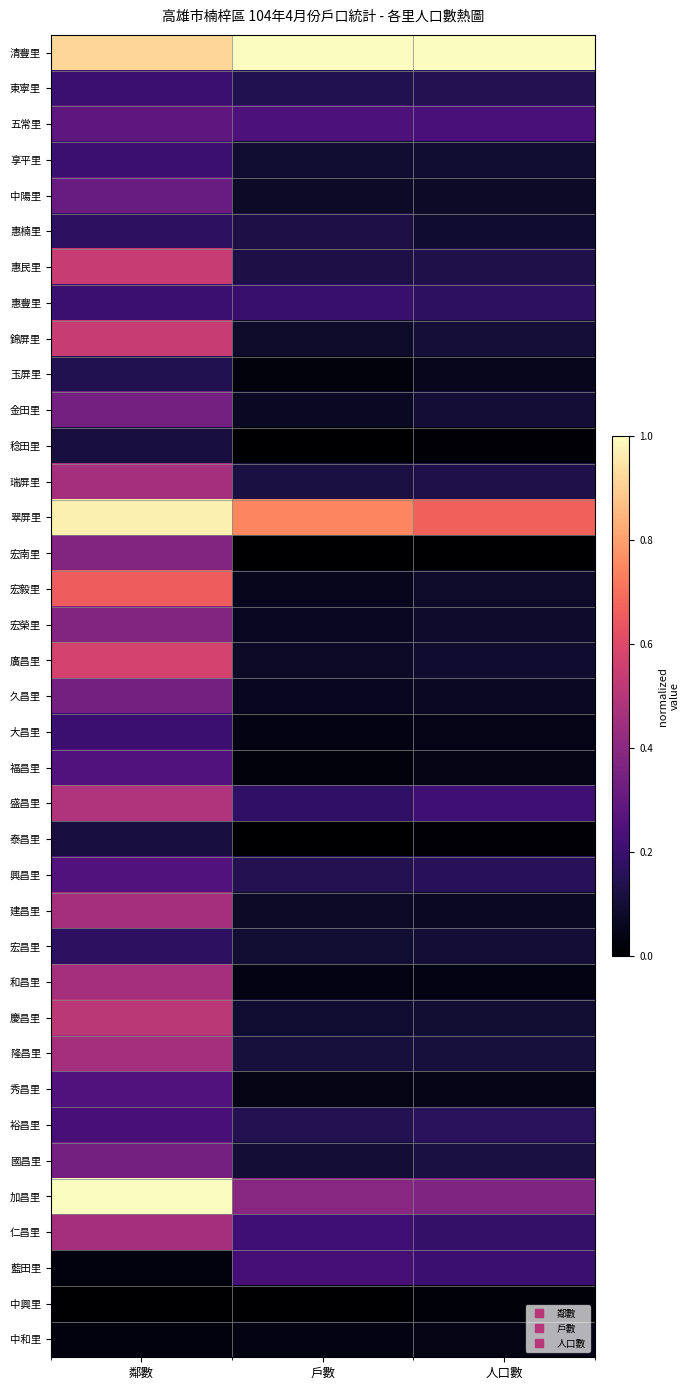

Reading left to right, extract all data points from this chart.

清豐里: 鄰數=0.9	戶數=1.0	人口數=1.0
東寧里: 鄰數=0.2	戶數=0.1	人口數=0.1
五常里: 鄰數=0.3	戶數=0.2	人口數=0.2
享平里: 鄰數=0.2	戶數=0.1	人口數=0.1
中陽里: 鄰數=0.3	戶數=0.1	人口數=0.1
惠楠里: 鄰數=0.2	戶數=0.1	人口數=0.1
惠民里: 鄰數=0.5	戶數=0.1	人口數=0.1
惠豐里: 鄰數=0.2	戶數=0.2	人口數=0.2
錦屏里: 鄰數=0.5	戶數=0.1	人口數=0.1
玉屏里: 鄰數=0.1	戶數=0.0	人口數=0.1
金田里: 鄰數=0.3	戶數=0.1	人口數=0.1
稔田里: 鄰數=0.1	戶數=0.0	人口數=0.0
瑞屏里: 鄰數=0.5	戶數=0.1	人口數=0.1
翠屏里: 鄰數=1.0	戶數=0.7	人口數=0.7
宏南里: 鄰數=0.4	戶數=0.0	人口數=0.0
宏毅里: 鄰數=0.7	戶數=0.1	人口數=0.1
宏榮里: 鄰數=0.4	戶數=0.1	人口數=0.1
廣昌里: 鄰數=0.6	戶數=0.1	人口數=0.1
久昌里: 鄰數=0.3	戶數=0.1	人口數=0.1
大昌里: 鄰數=0.2	戶數=0.0	人口數=0.0
福昌里: 鄰數=0.3	戶數=0.0	人口數=0.0
盛昌里: 鄰數=0.5	戶數=0.2	人口數=0.2
泰昌里: 鄰數=0.1	戶數=0.0	人口數=0.0
興昌里: 鄰數=0.3	戶數=0.1	人口數=0.2
建昌里: 鄰數=0.5	戶數=0.1	人口數=0.1
宏昌里: 鄰數=0.2	戶數=0.1	人口數=0.1
和昌里: 鄰數=0.5	戶數=0.0	人口數=0.0
慶昌里: 鄰數=0.5	戶數=0.1	人口數=0.1
隆昌里: 鄰數=0.5	戶數=0.1	人口數=0.1
秀昌里: 鄰數=0.3	戶數=0.0	人口數=0.0
裕昌里: 鄰數=0.2	戶數=0.1	人口數=0.2
國昌里: 鄰數=0.3	戶數=0.1	人口數=0.1
加昌里: 鄰數=1.0	戶數=0.4	人口數=0.4
仁昌里: 鄰數=0.5	戶數=0.2	人口數=0.2
藍田里: 鄰數=0.0	戶數=0.2	人口數=0.2
中興里: 鄰數=0.0	戶數=0.0	人口數=0.0
中和里: 鄰數=0.0	戶數=0.0	人口數=0.0